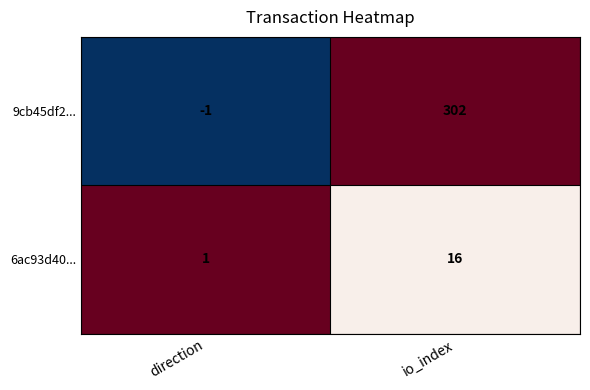

What is the sum of the 9cb45df2... values at direction and io_index?

301